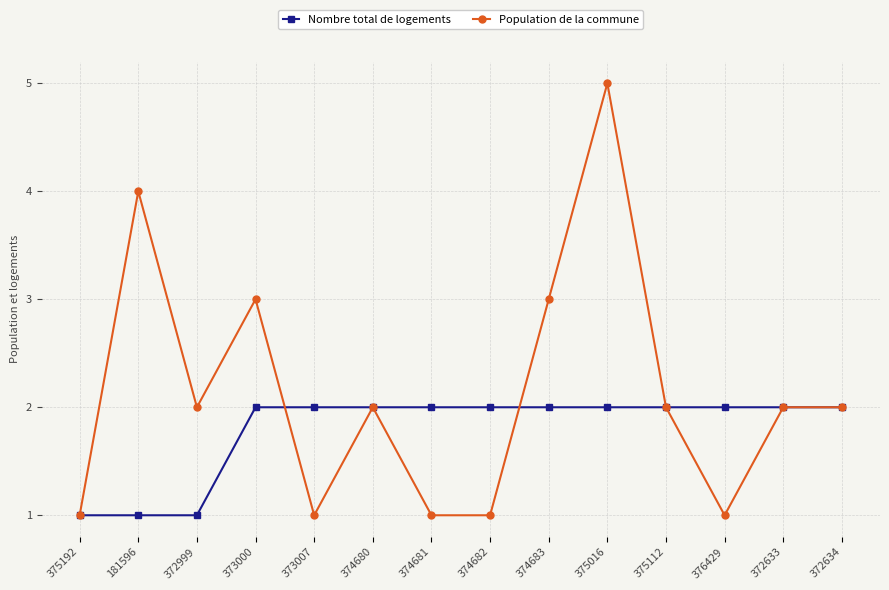

What is the greatest value displayed?

5